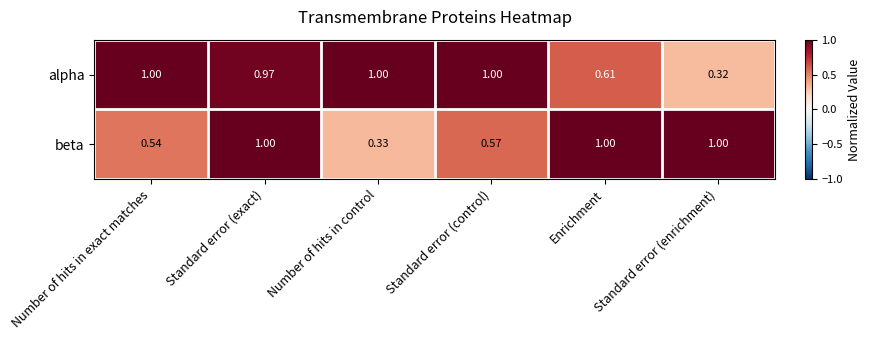

Where is alpha nearest to the value 0?

Standard error (enrichment)